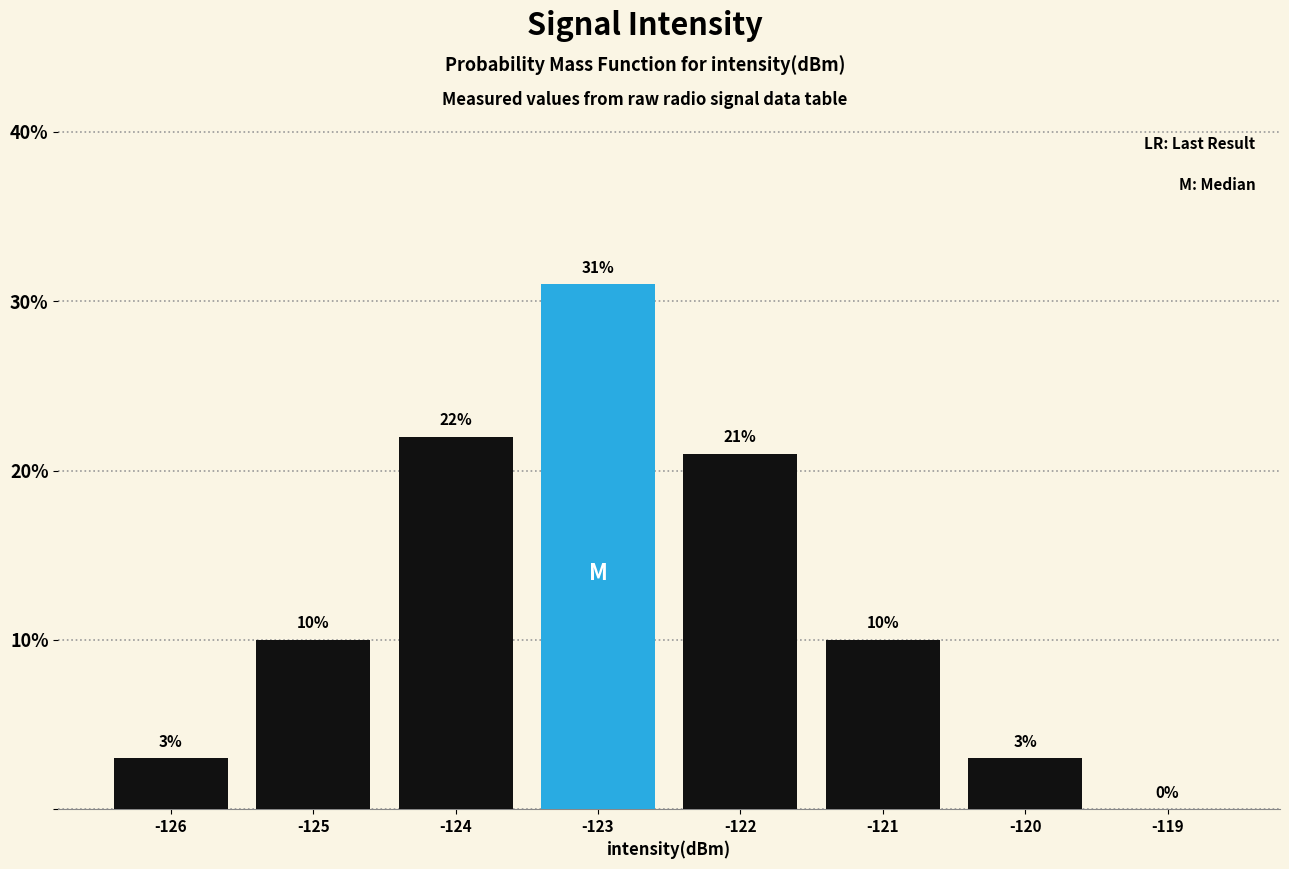

Reading left to right, transcribe this chart: for each bar, give the range it covers on the x-axis and its height.

-126.5 to -125.5: 3
-125.5 to -124.5: 10
-124.5 to -123.5: 22
-123.5 to -122.5: 31
-122.5 to -121.5: 21
-121.5 to -120.5: 10
-120.5 to -119.5: 3
-119.5 to -118.5: 0